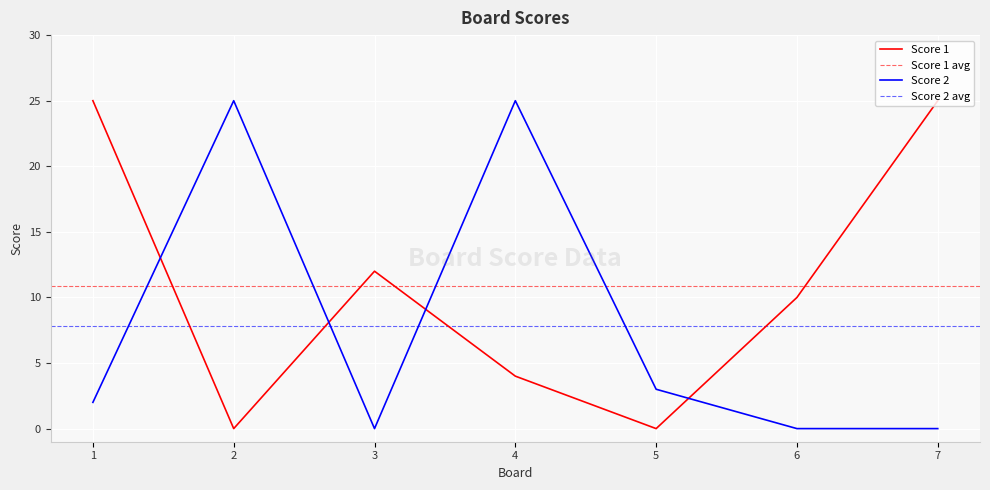

How many values in the Score 1 series exceed 10?

3